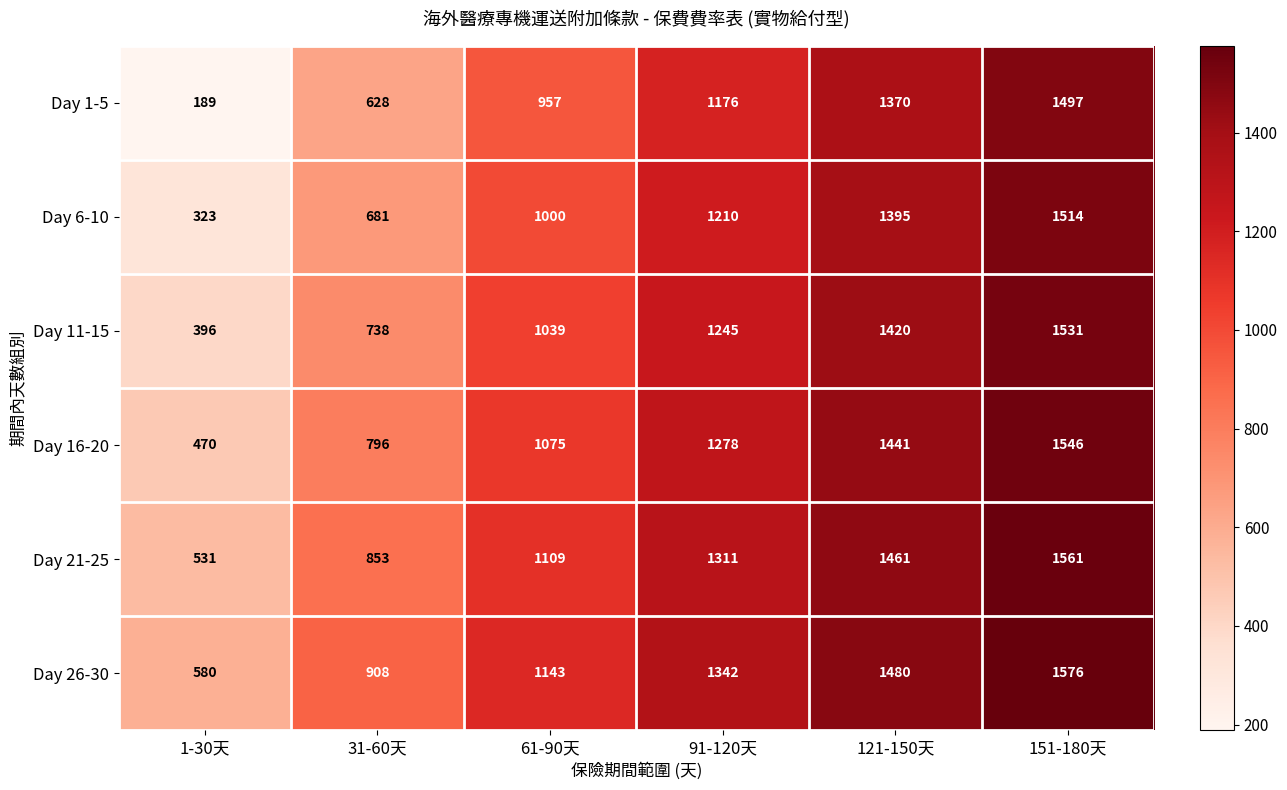

Which series has the largest range (max minus min)?

Day 1-5